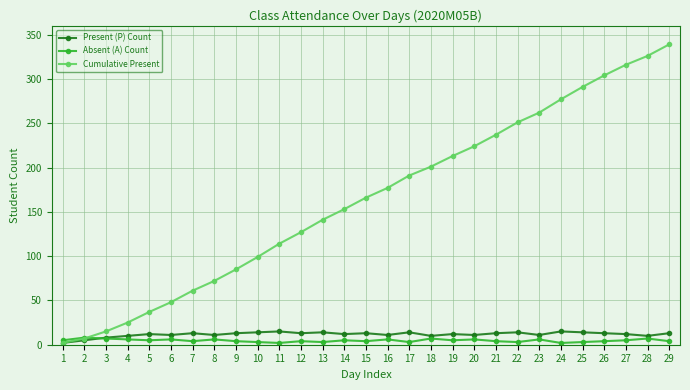

Rank the series at 6 from lowest to highest value.

Absent (A) Count, Present (P) Count, Cumulative Present